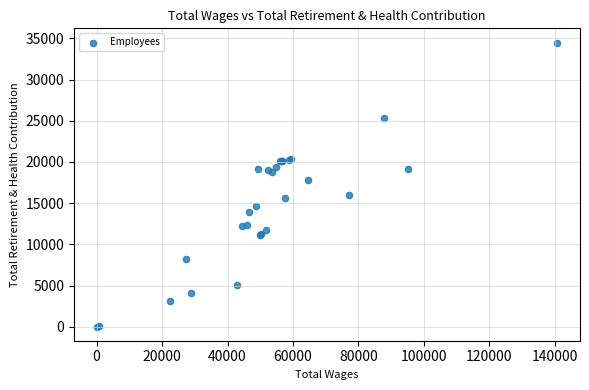

What Y value in the scatter plot is closest to 17263?

17793